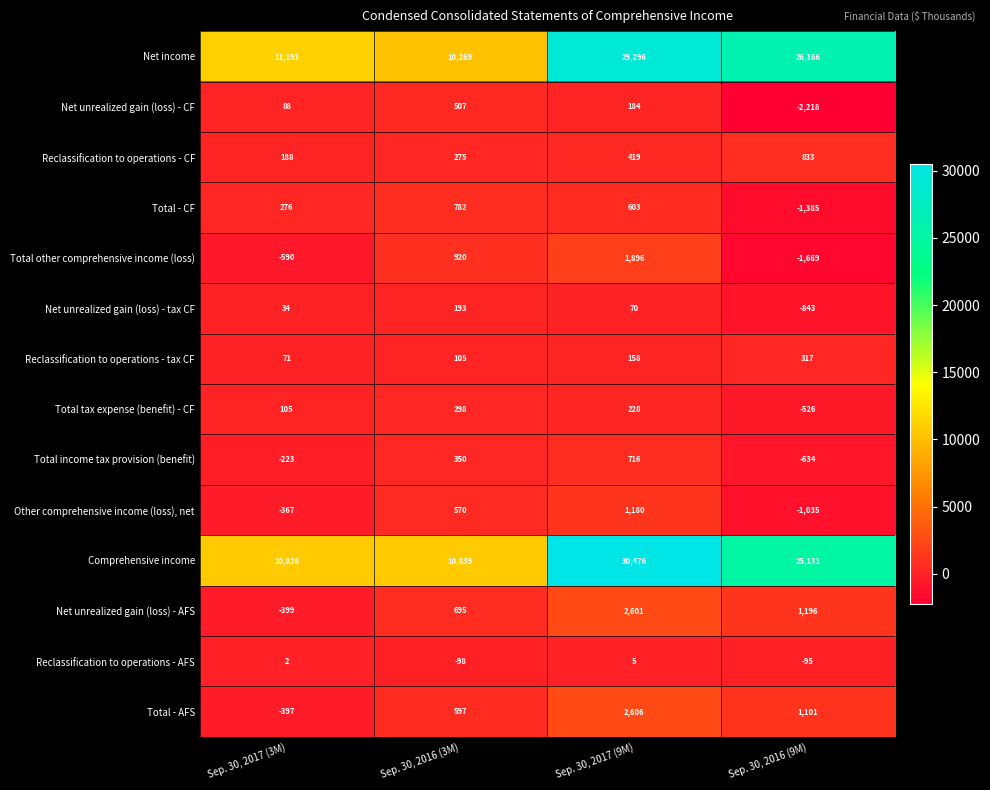

What is the sum of the Total - CF values at Sep. 30, 2017 (9M) and Sep. 30, 2017 (3M)?

879